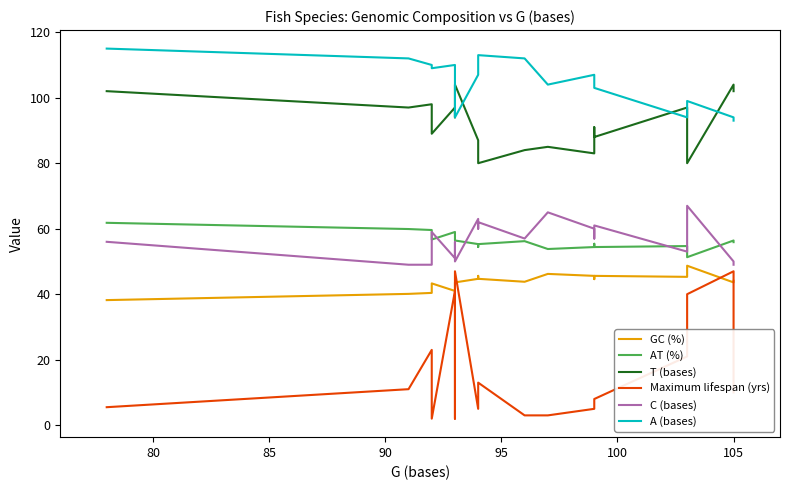

What is the lowest value of the T (bases) series?

80.0